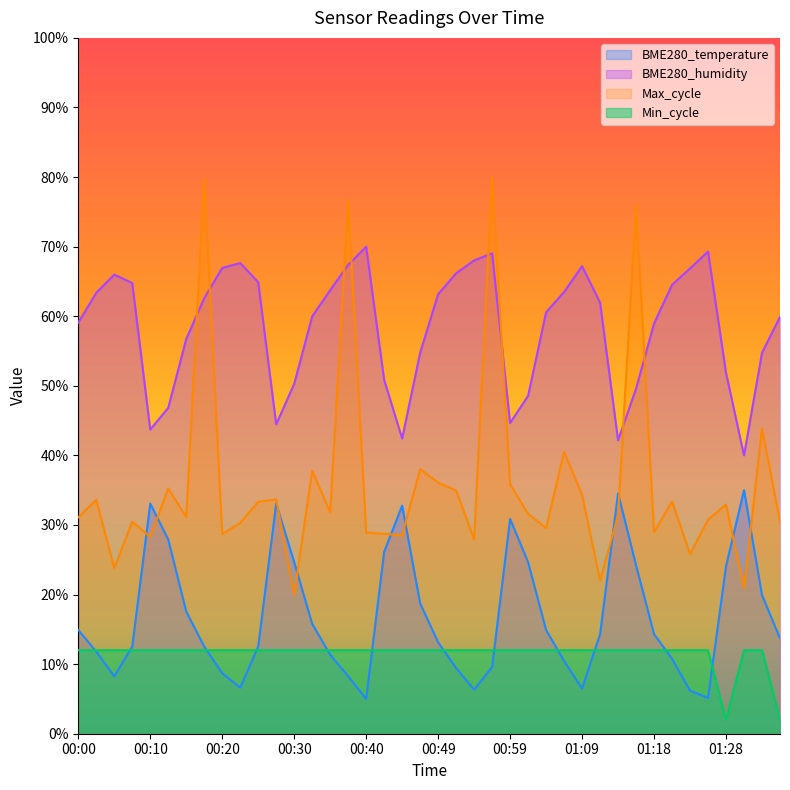

List the labels in order of Min_cycle value, largest first.

00:00, 00:03, 00:05, 00:08, 00:10, 00:13, 00:15, 00:18, 00:20, 00:23, 00:25, 00:27, 00:30, 00:32, 00:35, 00:37, 00:40, 00:42, 00:44, 00:47, 00:49, 00:52, 00:54, 00:57, 00:59, 01:01, 01:04, 01:06, 01:09, 01:11, 01:14, 01:16, 01:18, 01:21, 01:23, 01:26, 01:31, 01:33, 01:28, 01:35